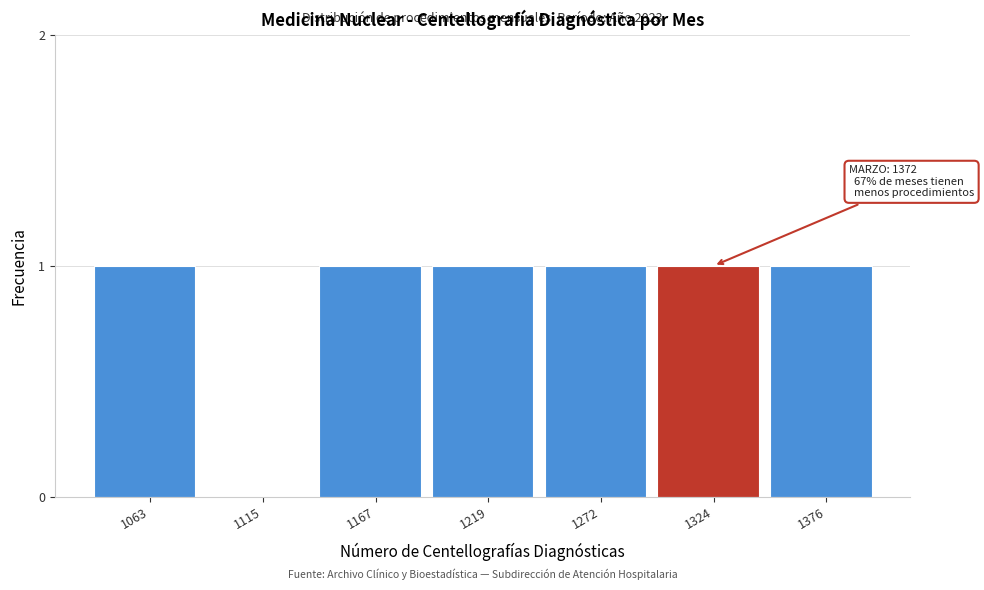

Reading right to left, transcribe all the data shown in this chart.

1376=1	1324=1	1272=1	1219=1	1167=1	1115=0	1063=1